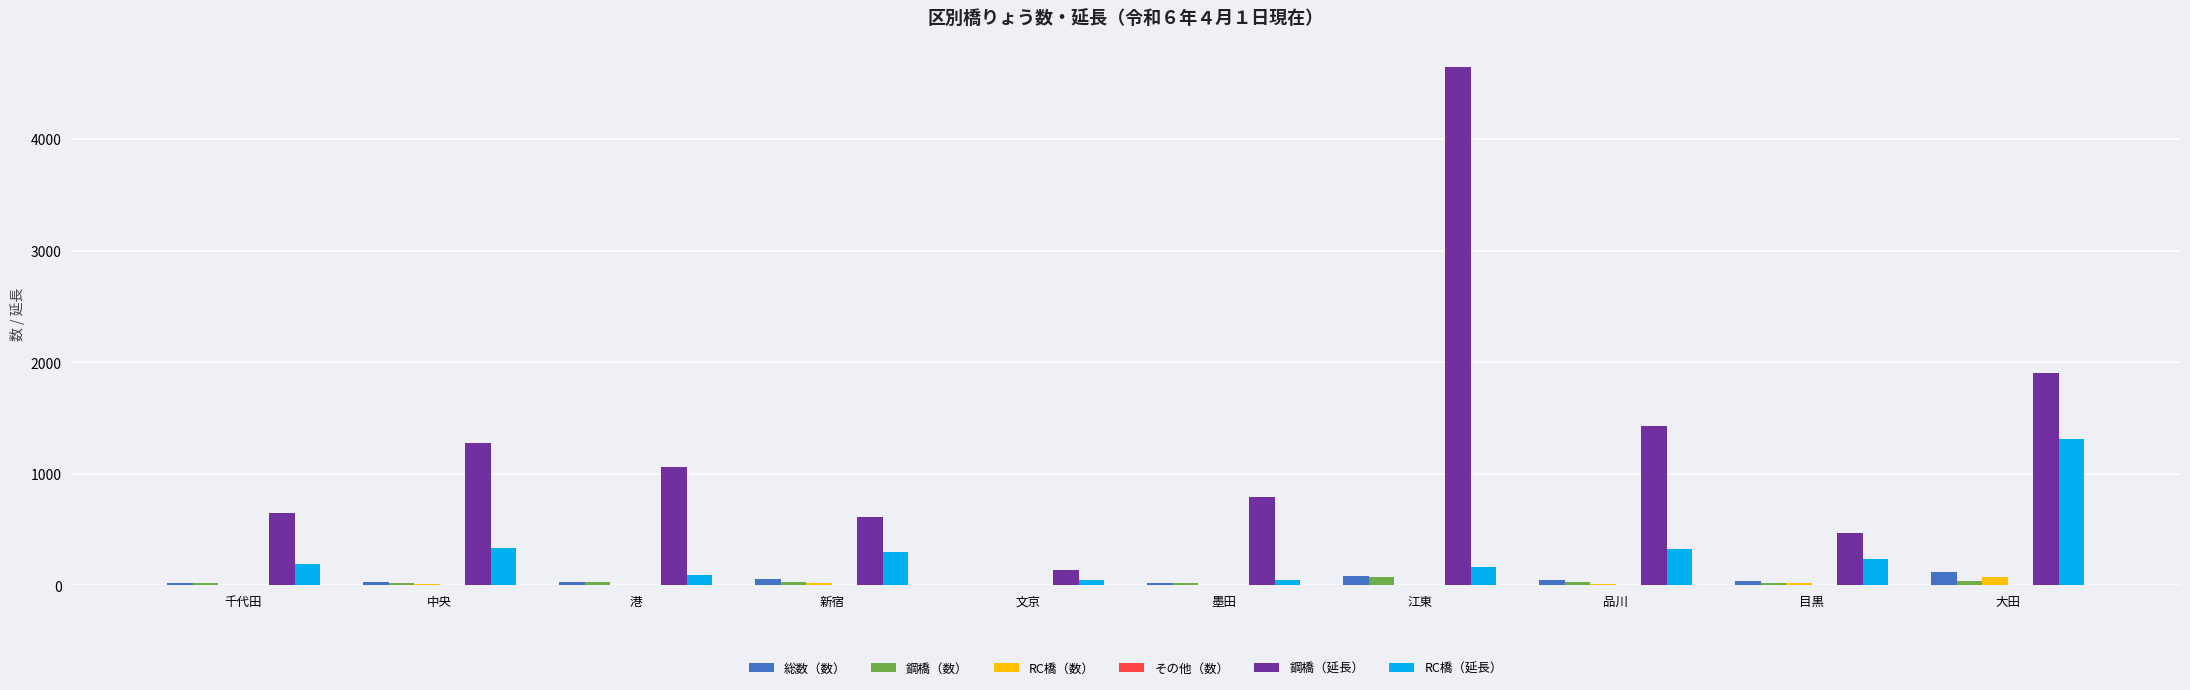

At which label does 総数（数） reach its peak?

大田